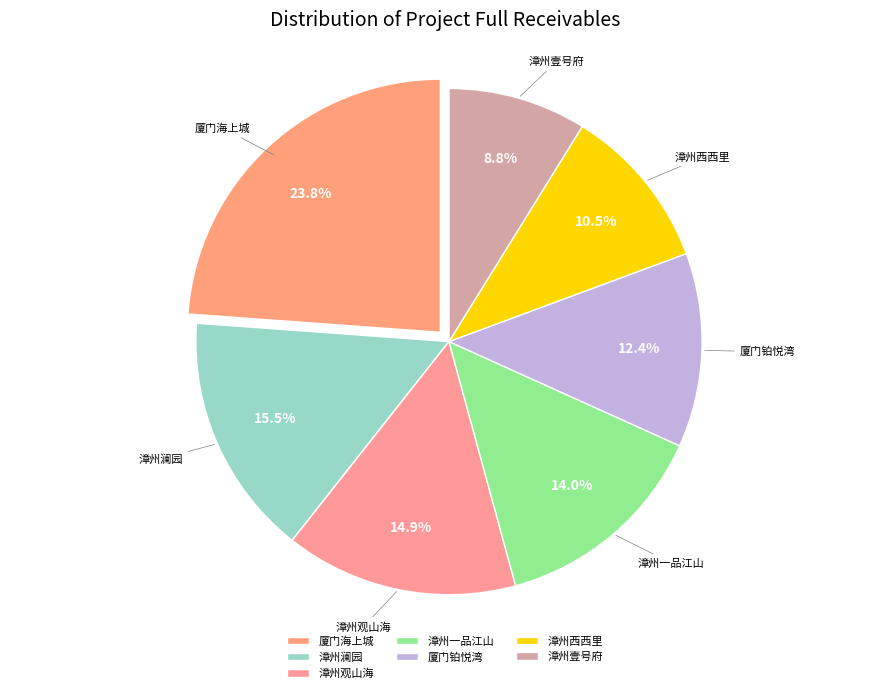

Which has a higher value, 漳州西西里 or 厦门海上城?

厦门海上城